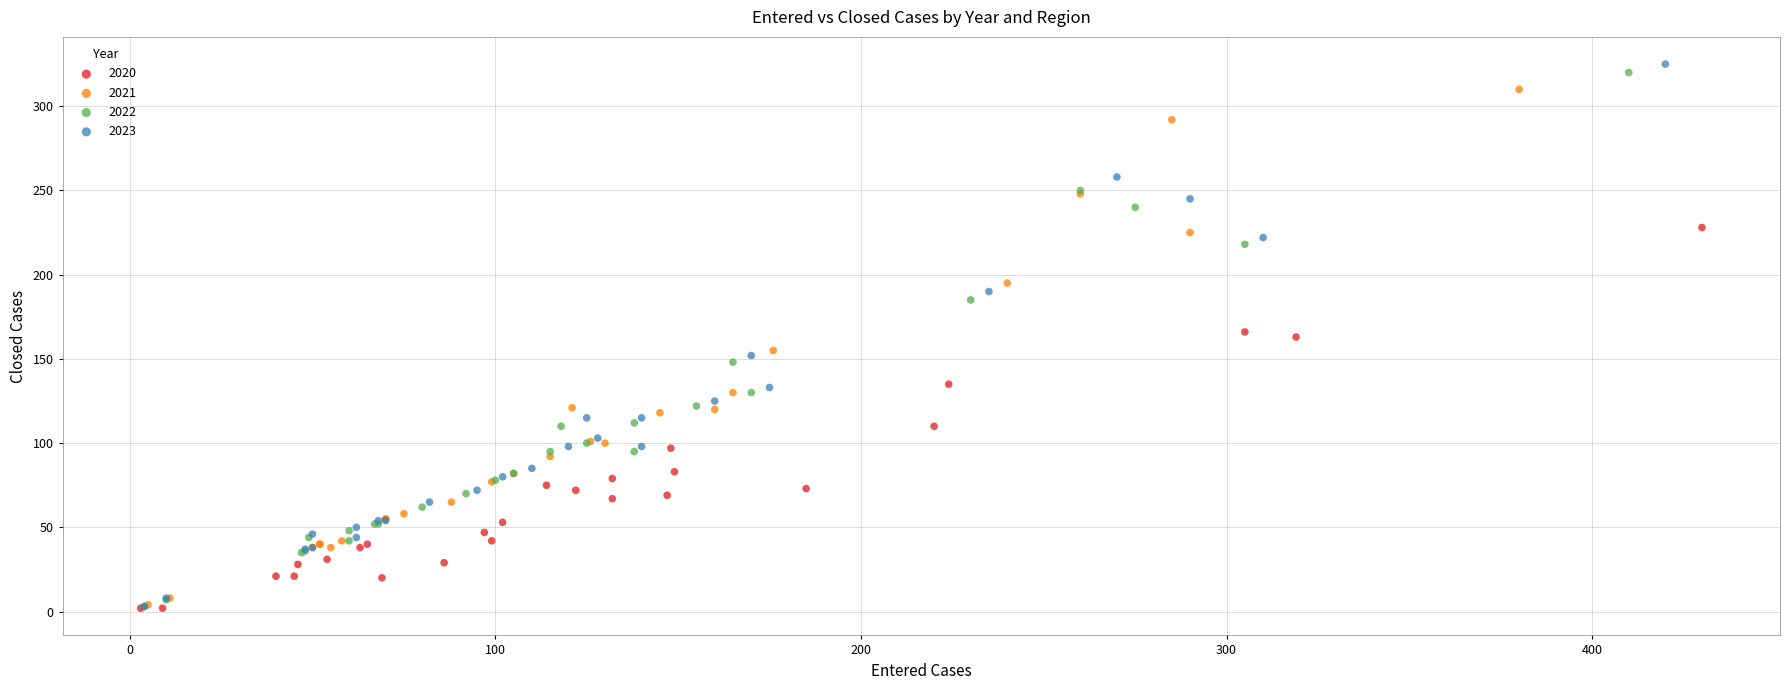

Which series has the widest spread of Y values?

2023